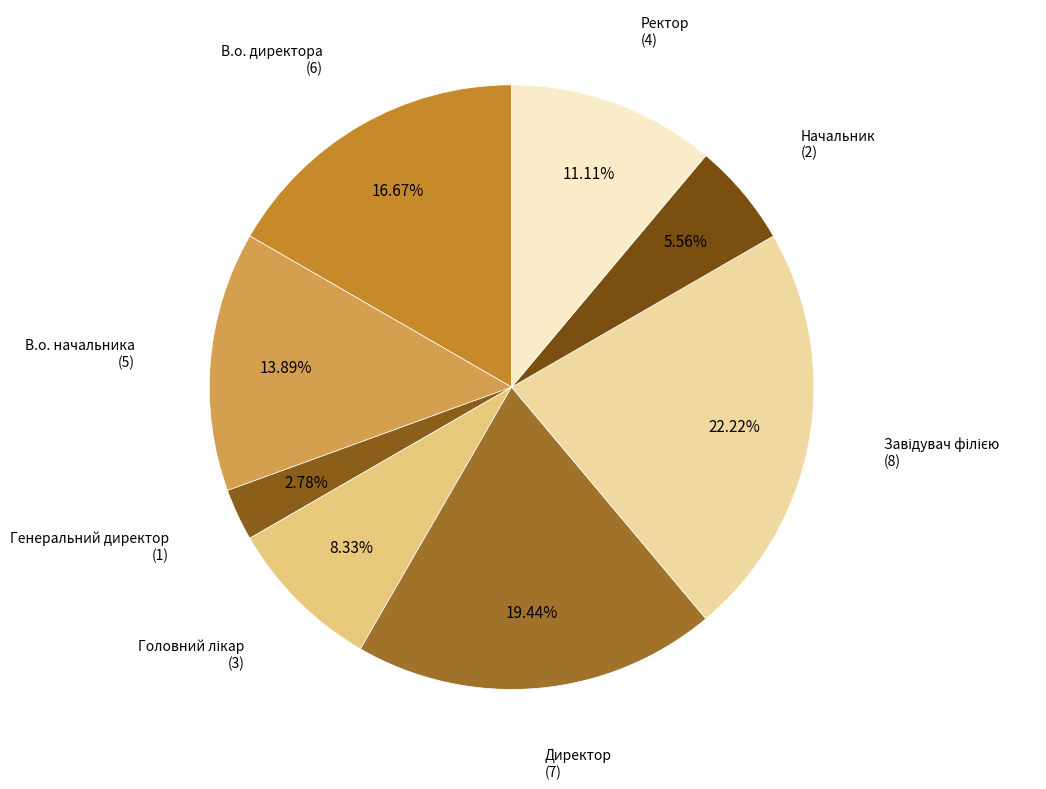

True or false: В.о. начальника accounts for 22% of the total.

False